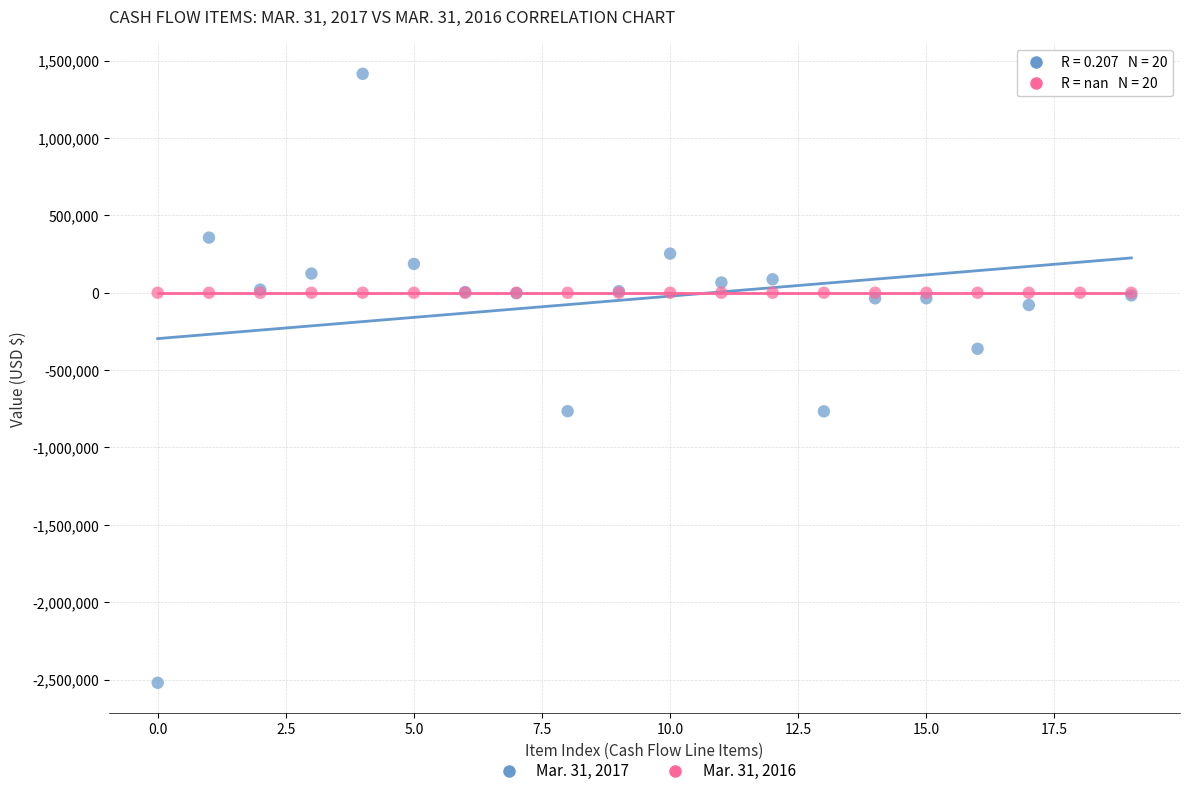

Which series contains the highest Y value?

Mar. 31, 2017